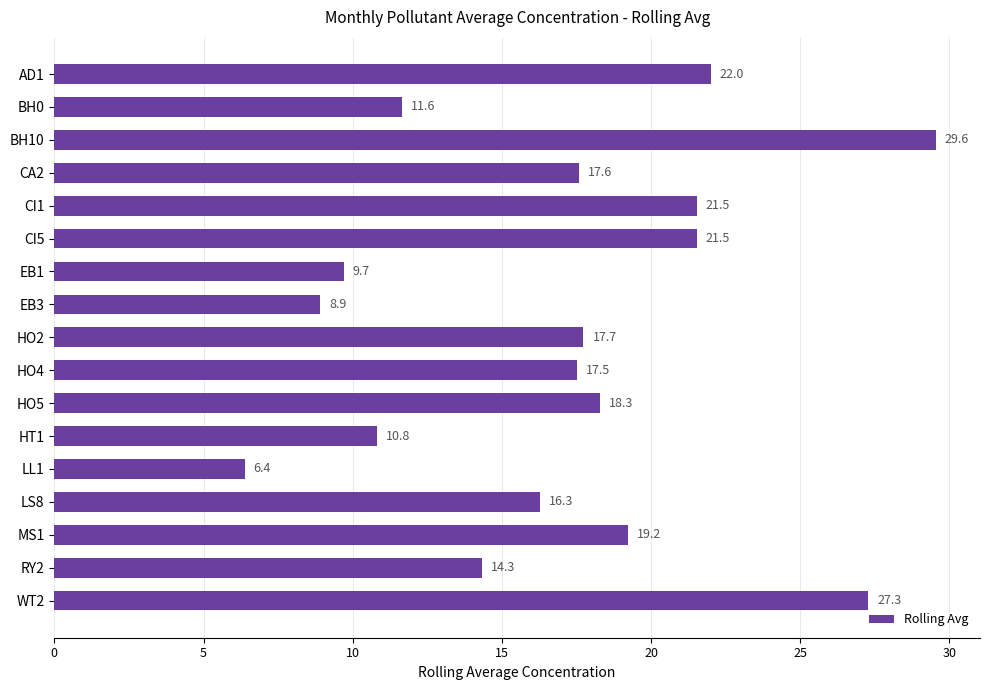

Are the bars grouped side by side (vs. stacked)?

No